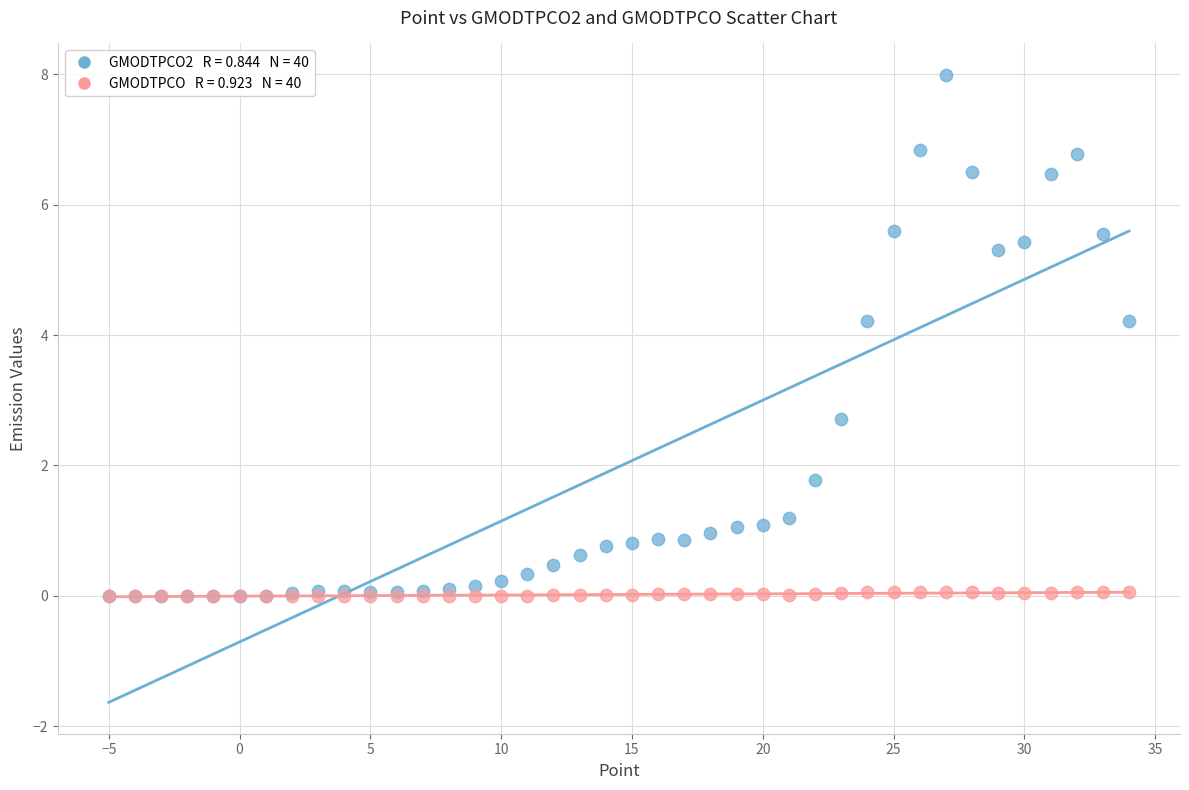

Across all series, what Y value is closest to 3?

2.7